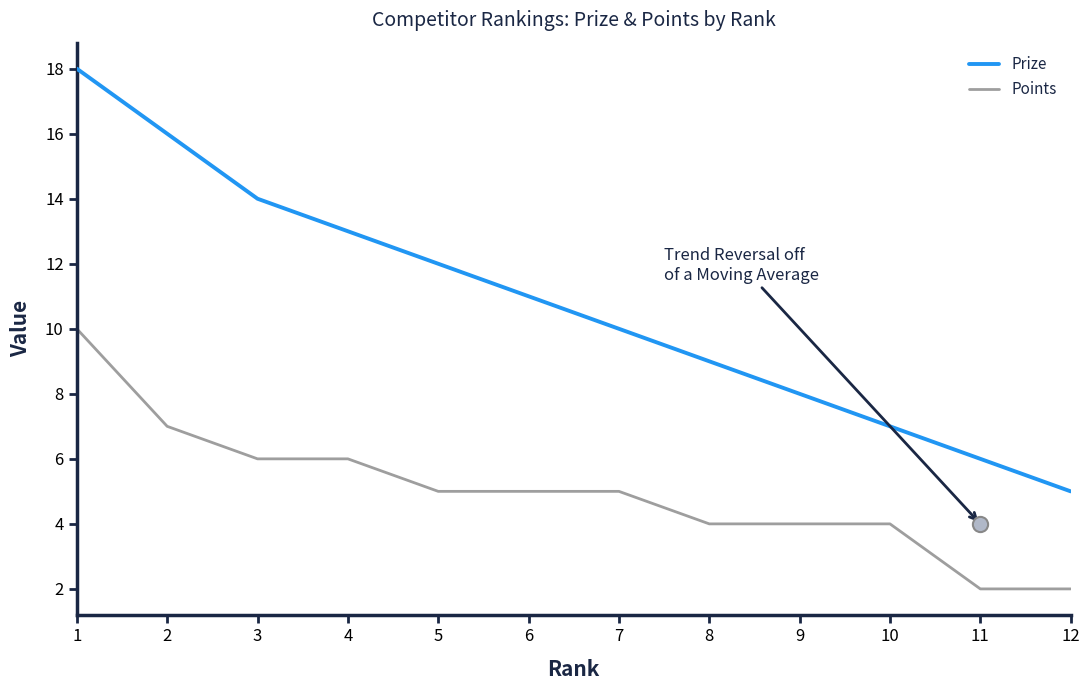

Is the value of Points at 3 greater than the value of Prize at 11?

No